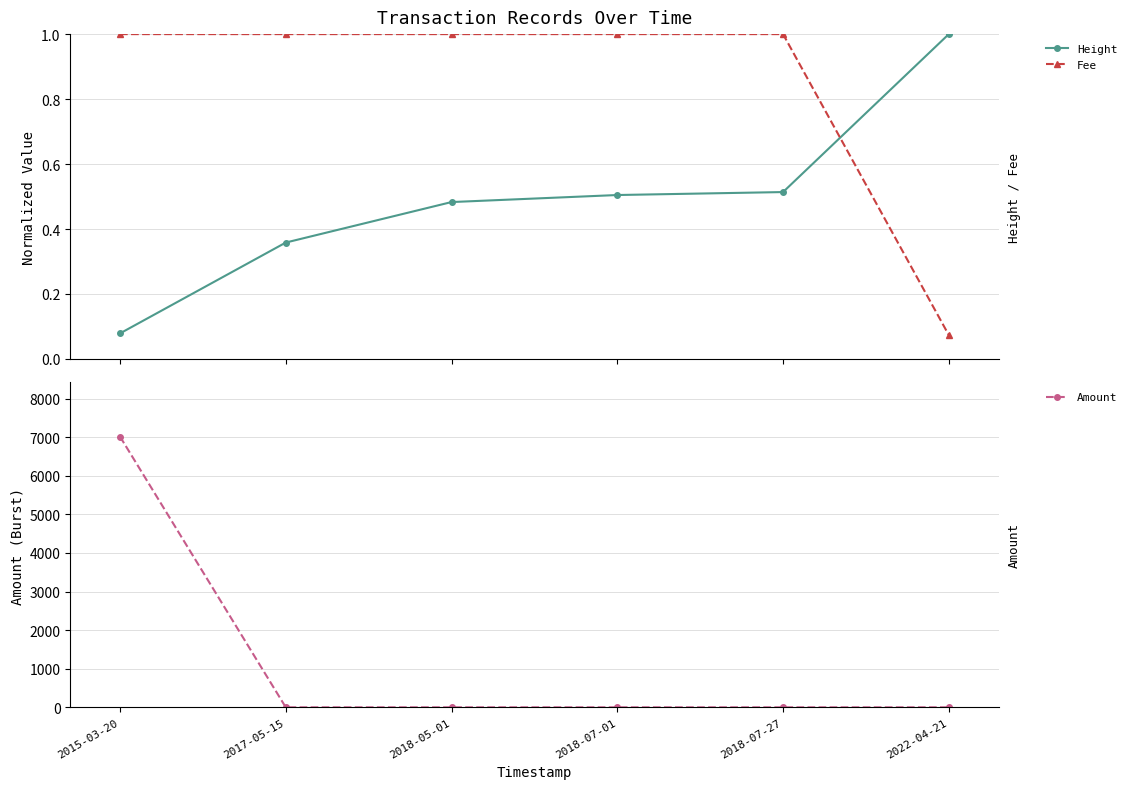

What is the difference between the highest and lowest values at 2017-05-15?

1.0